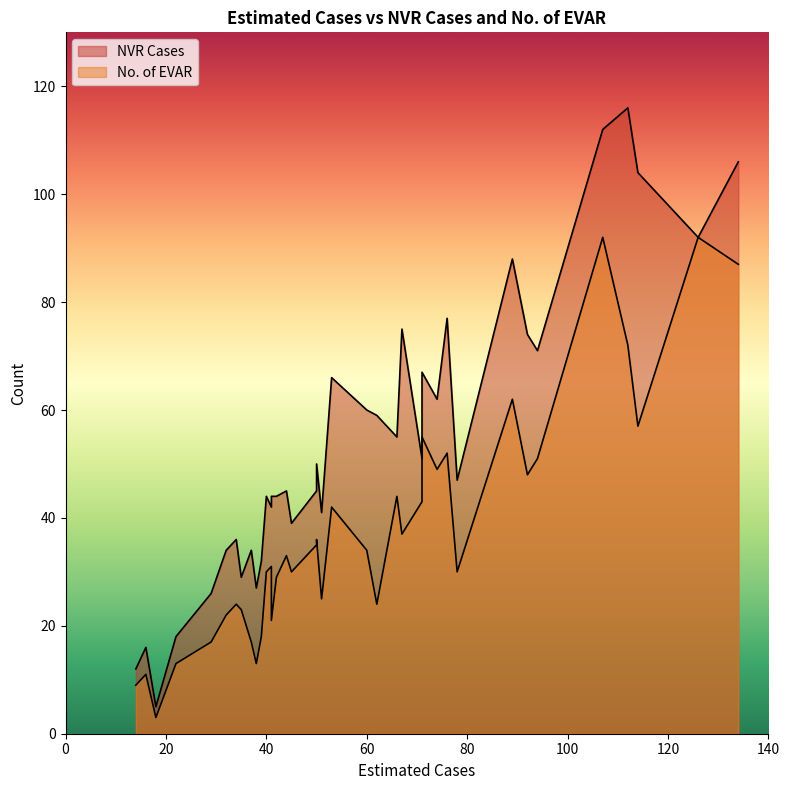

What is the sum of the No. of EVAR values at 41 and 94?

82